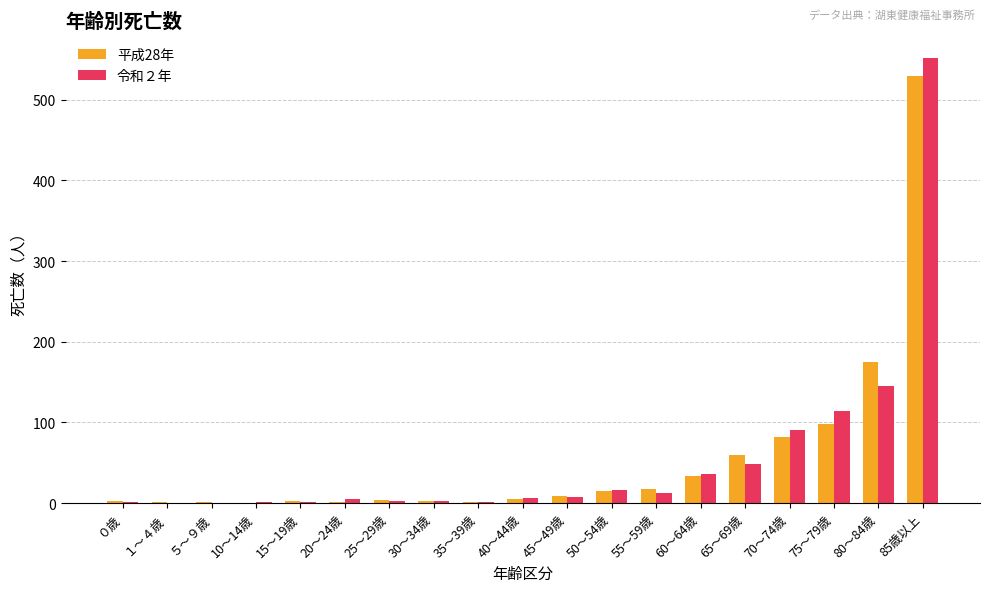

Does the chart contain stacked bars?

No